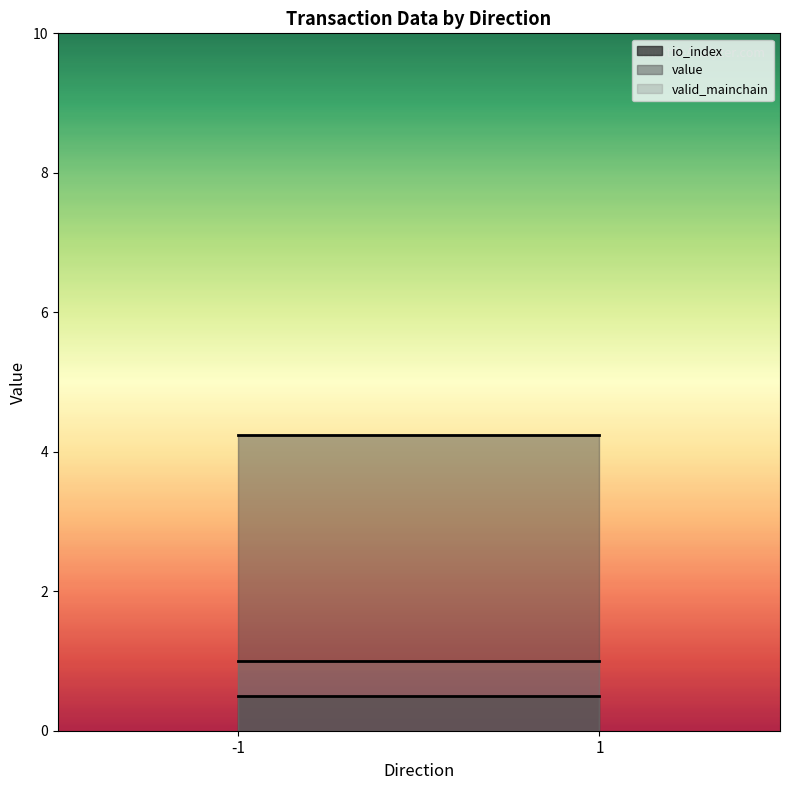

The valid_mainchain series shows 0.5 at 1. True or false?

False